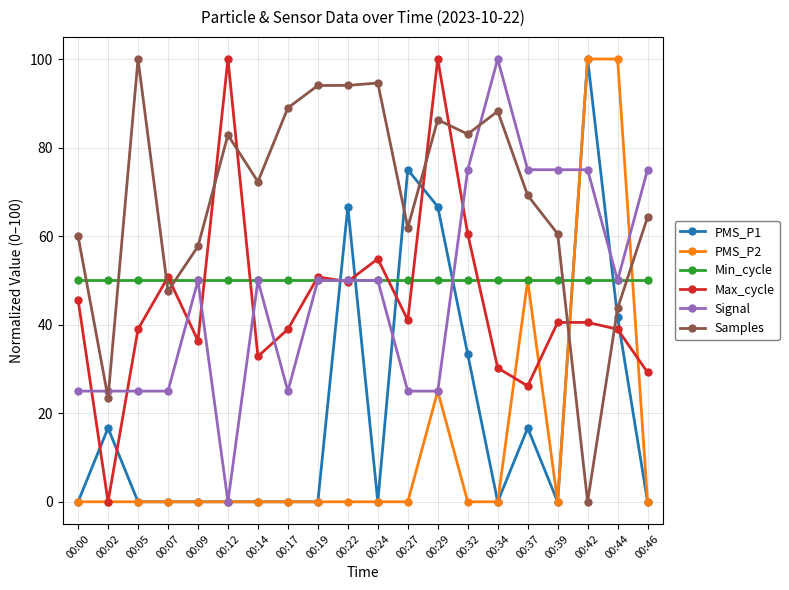

Is the value of Max_cycle at 00:29 greater than the value of PMS_P1 at 00:37?

Yes